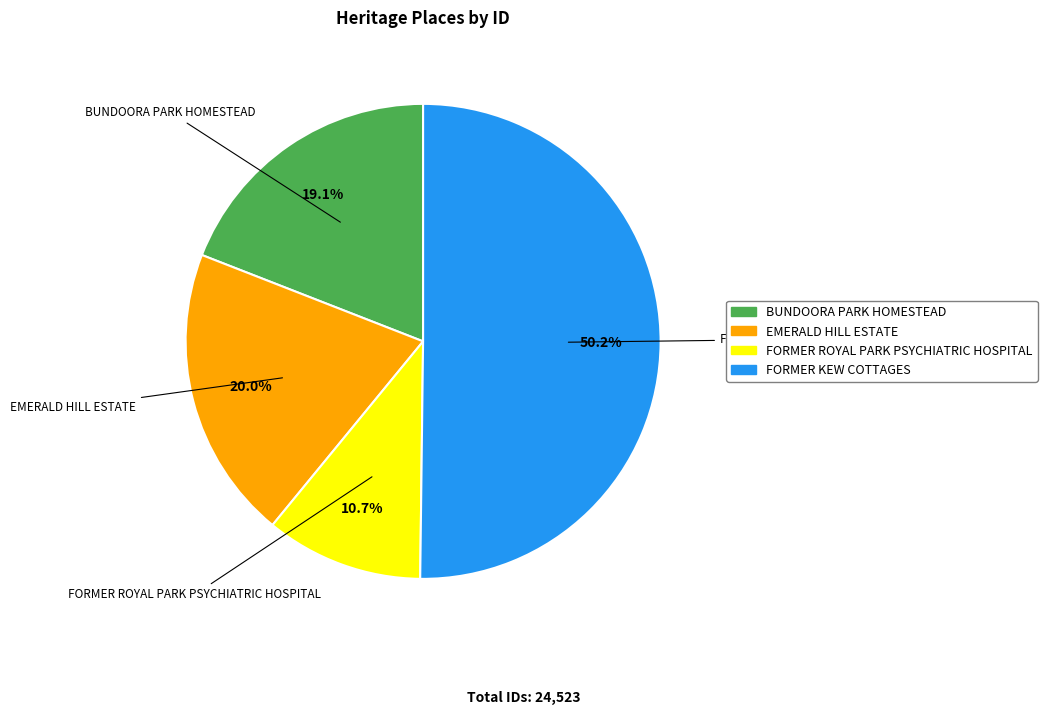

Rank the categories by value from lowest to highest.

FORMER ROYAL PARK PSYCHIATRIC HOSPITAL, BUNDOORA PARK HOMESTEAD, EMERALD HILL ESTATE, FORMER KEW COTTAGES